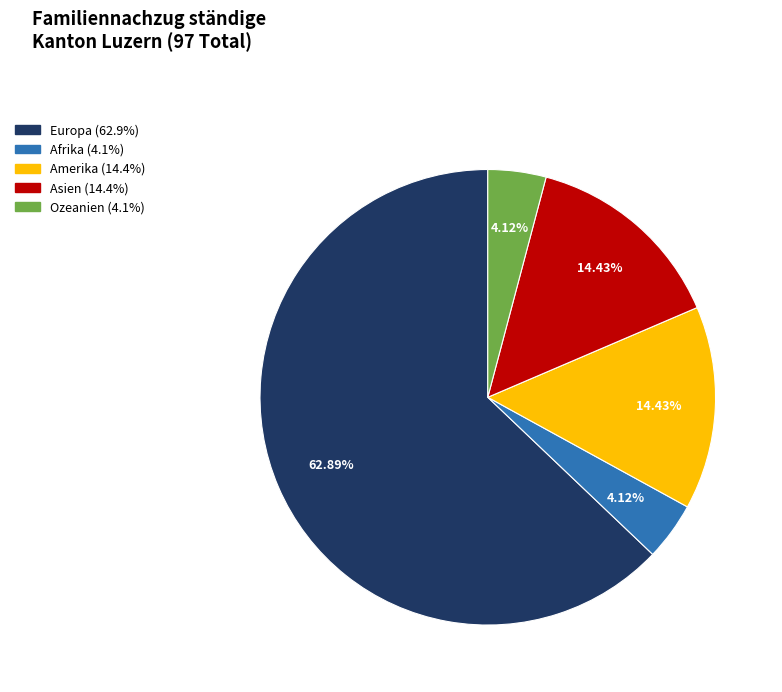

Between Amerika and Europa, which is larger?

Europa